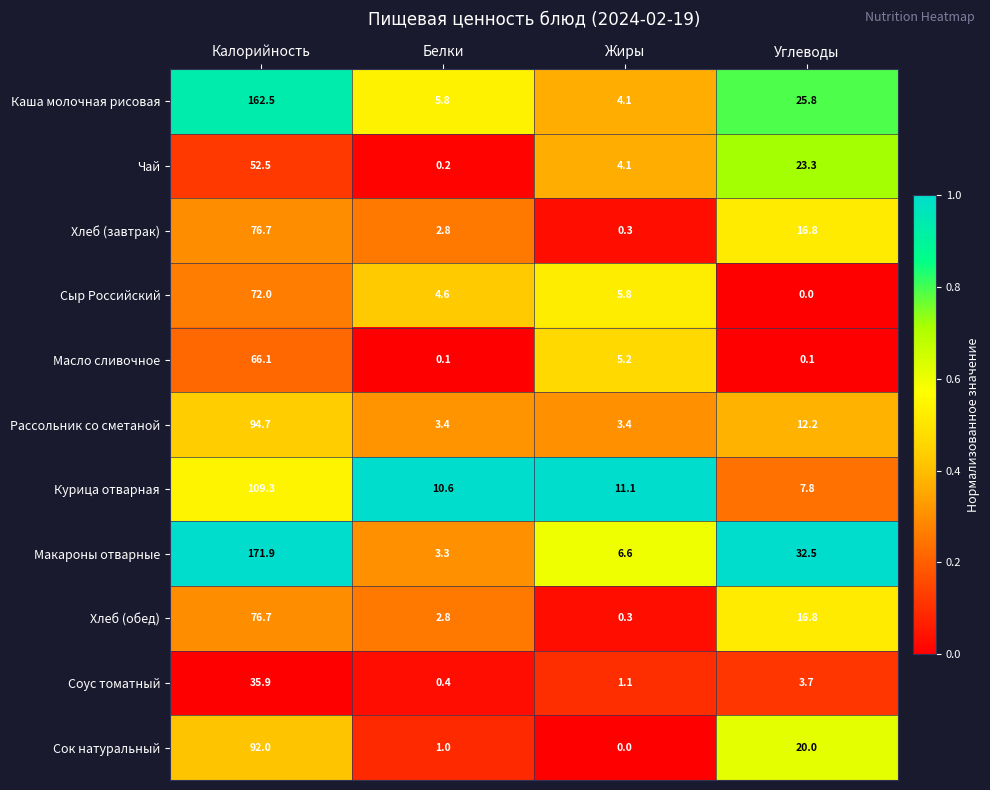

What value does the Сыр Российский series have at Калорийность?

72.0